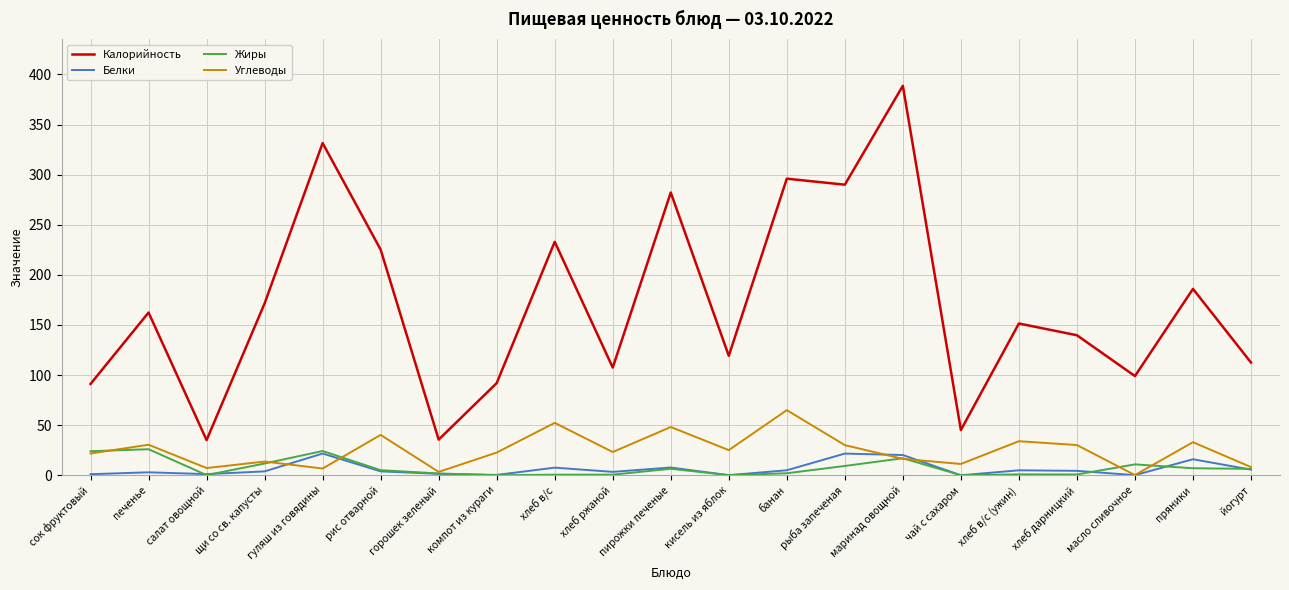

Is it true that Калорийность equals 99.0 at масло сливочное?

True